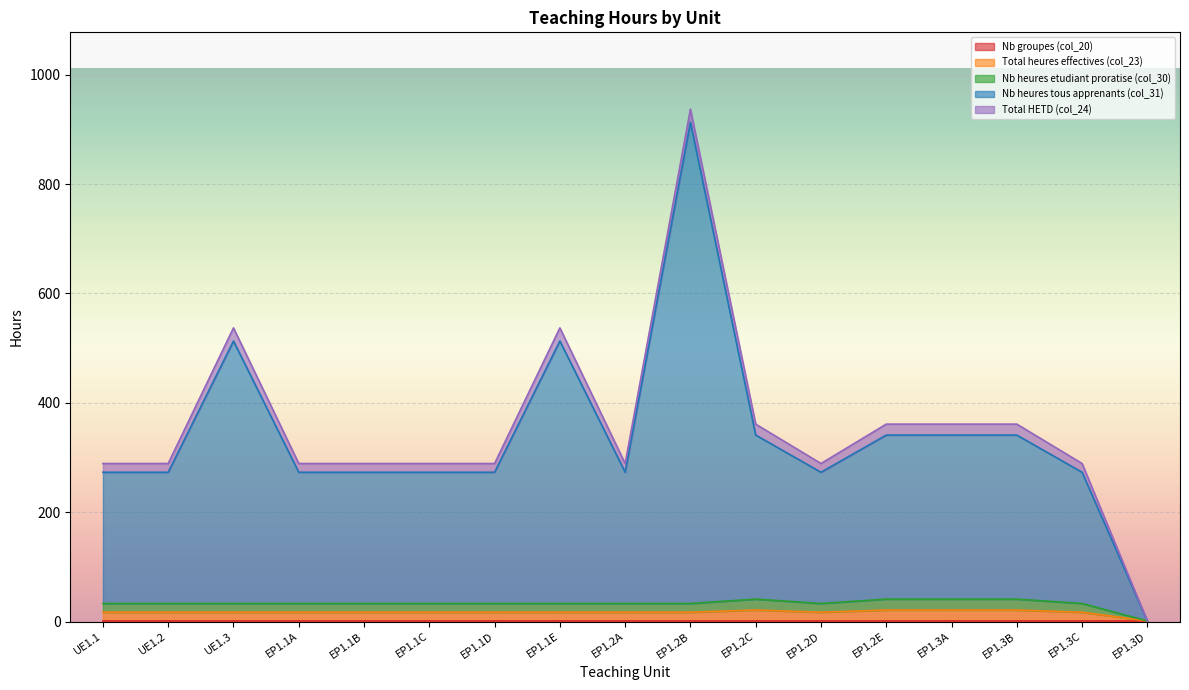

How many data points in Nb heures tous apprenants (col_31) are above 273?

7